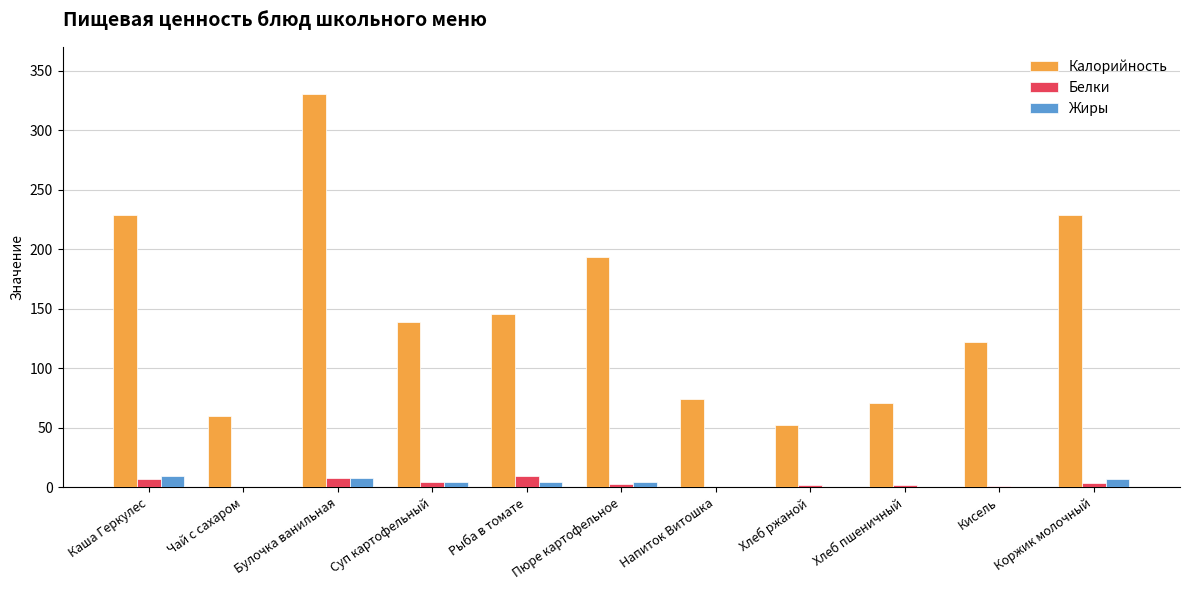

What is the sum of all Жиры values?

38.4